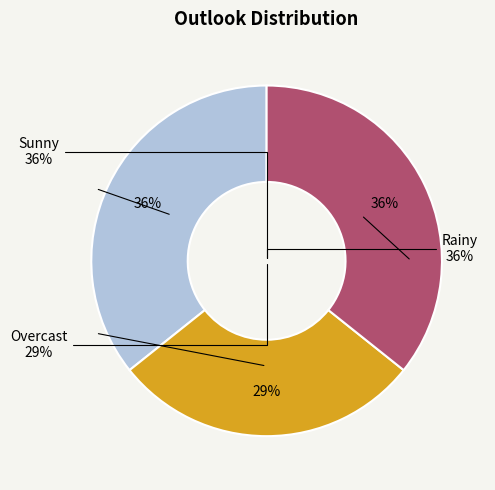

Do Rainy and Overcast together represent more than half of the pie?

Yes